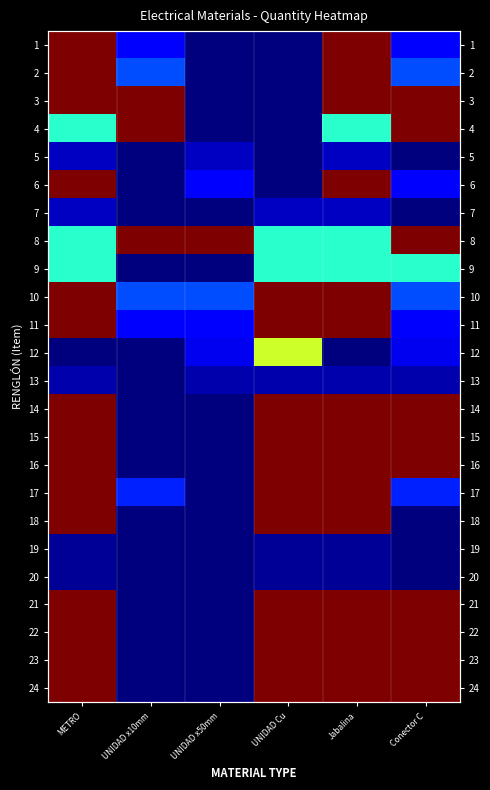

At which category is the sum across all series the highest?

METRO